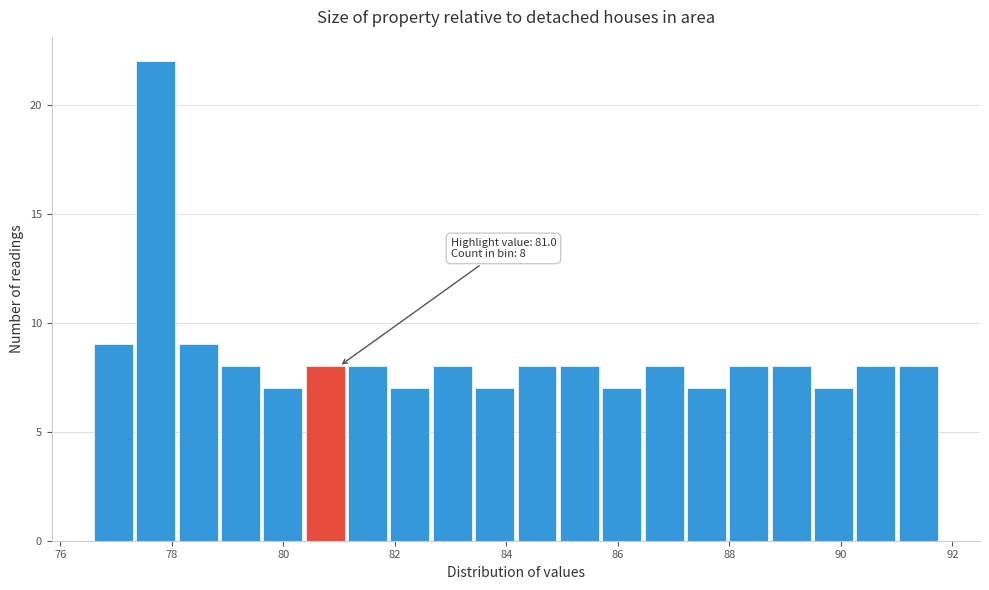

Read against the x-axis, roughly where is the centre of the tallest bar?

77.8